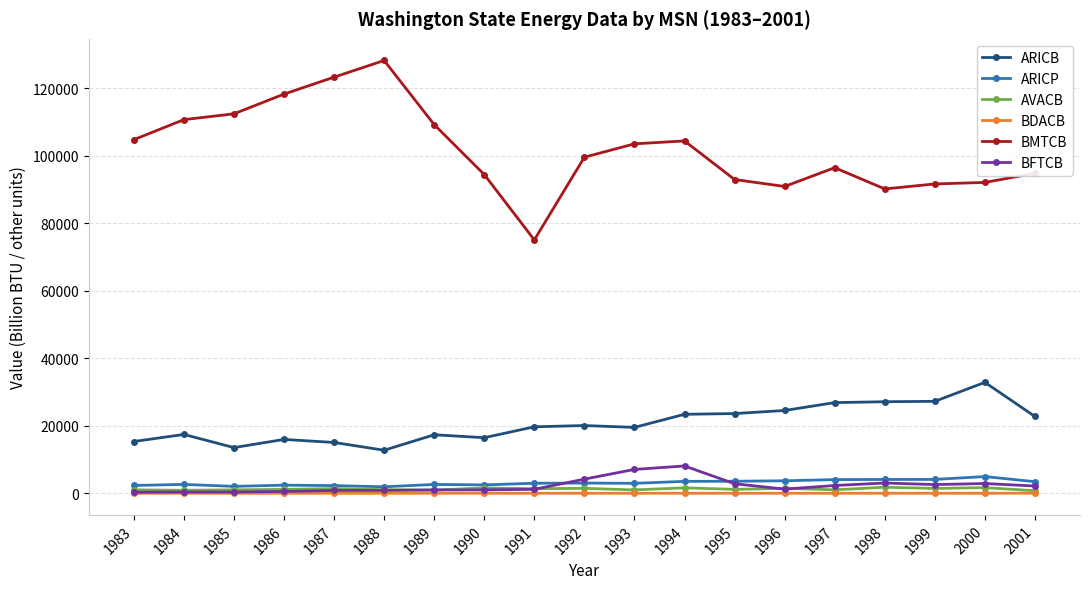

What is the difference between the maximum and minimum values in the AVACB series?

1048